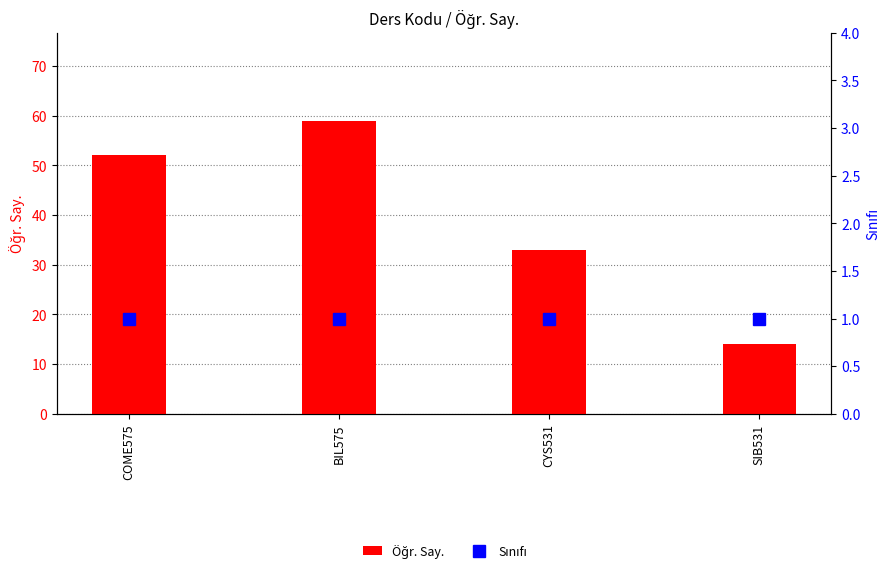

Reading left to right, transcribe all the data shown in this chart.

Öğr. Say.: 52	59	33	14
Sınıfı: 1	1	1	1